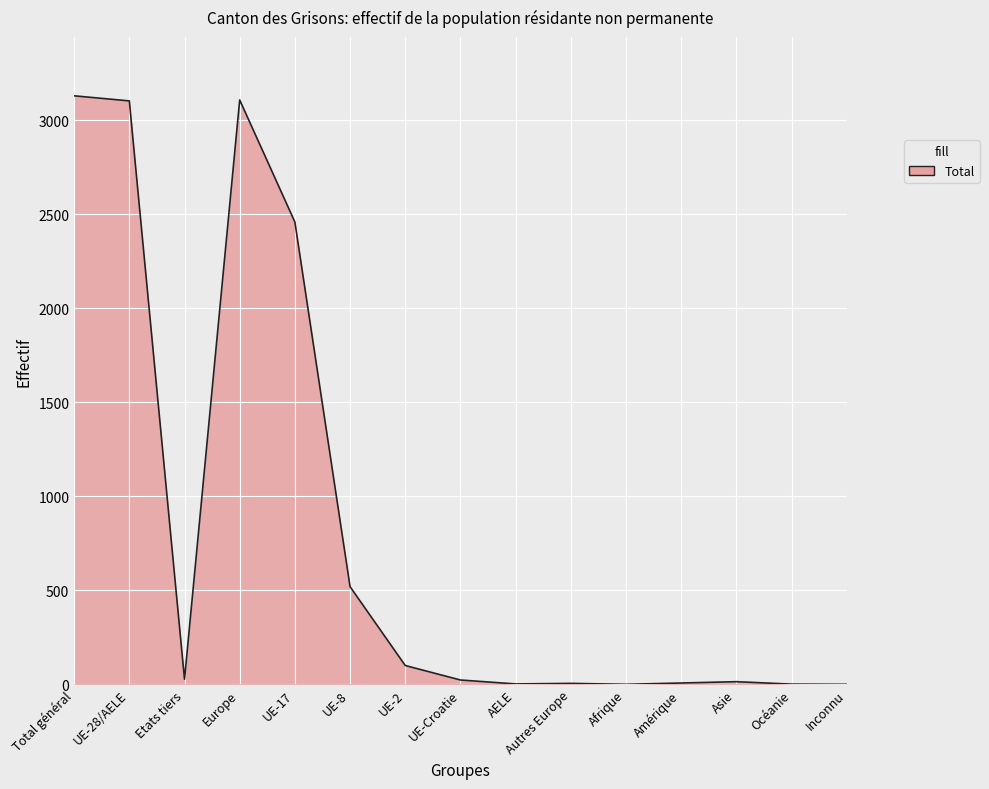

Where is the data nearest to the value 1564?

UE-17